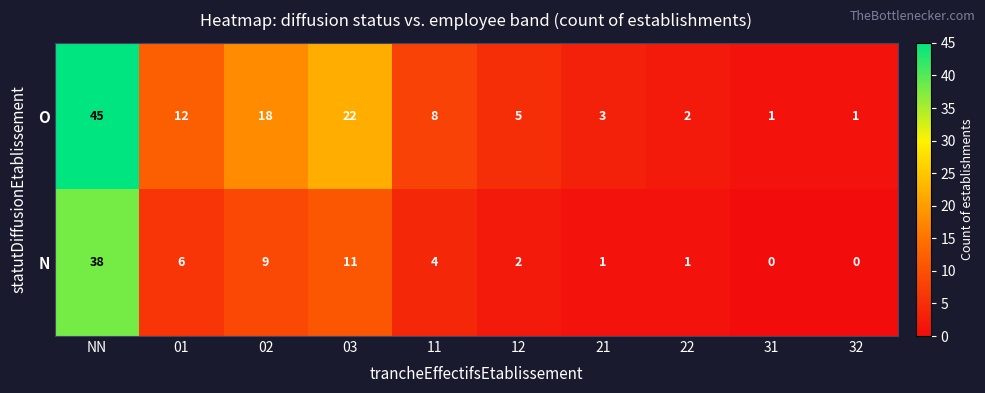

The value of N at 11 is 2. True or false?

False